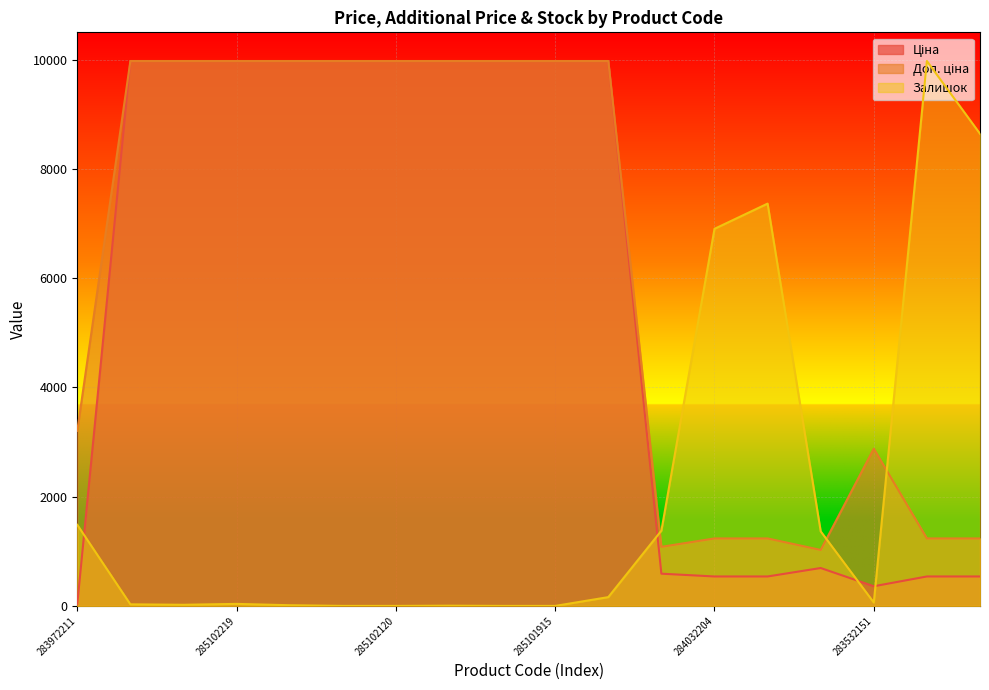

At how many categories does at least one series exceed 8912?

11